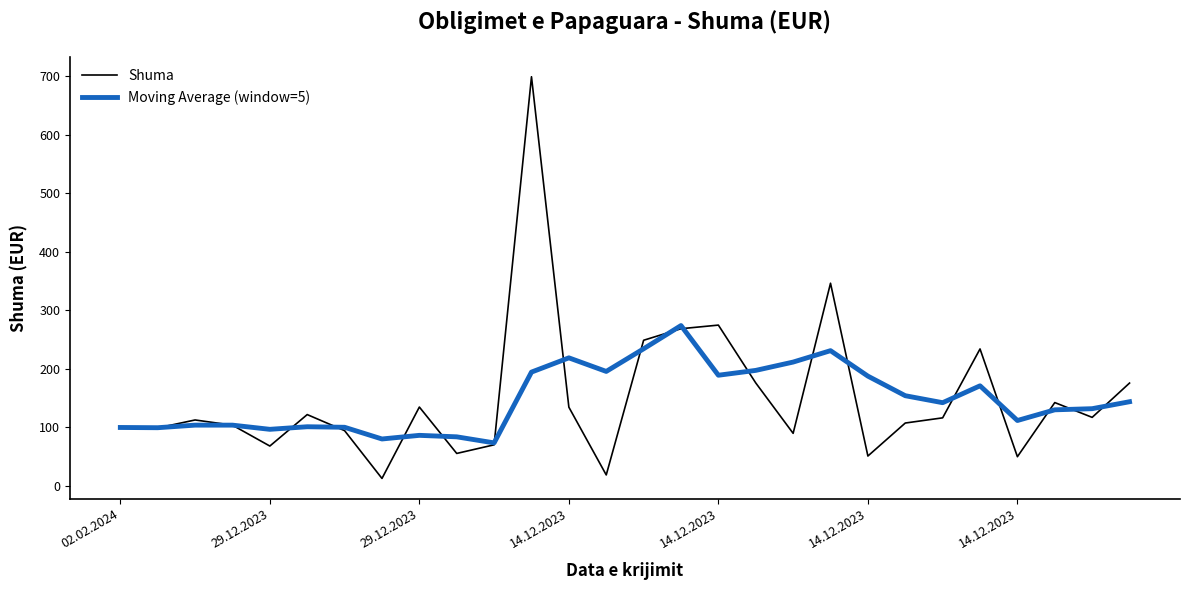

Which series has the widest spread of values?

Shuma